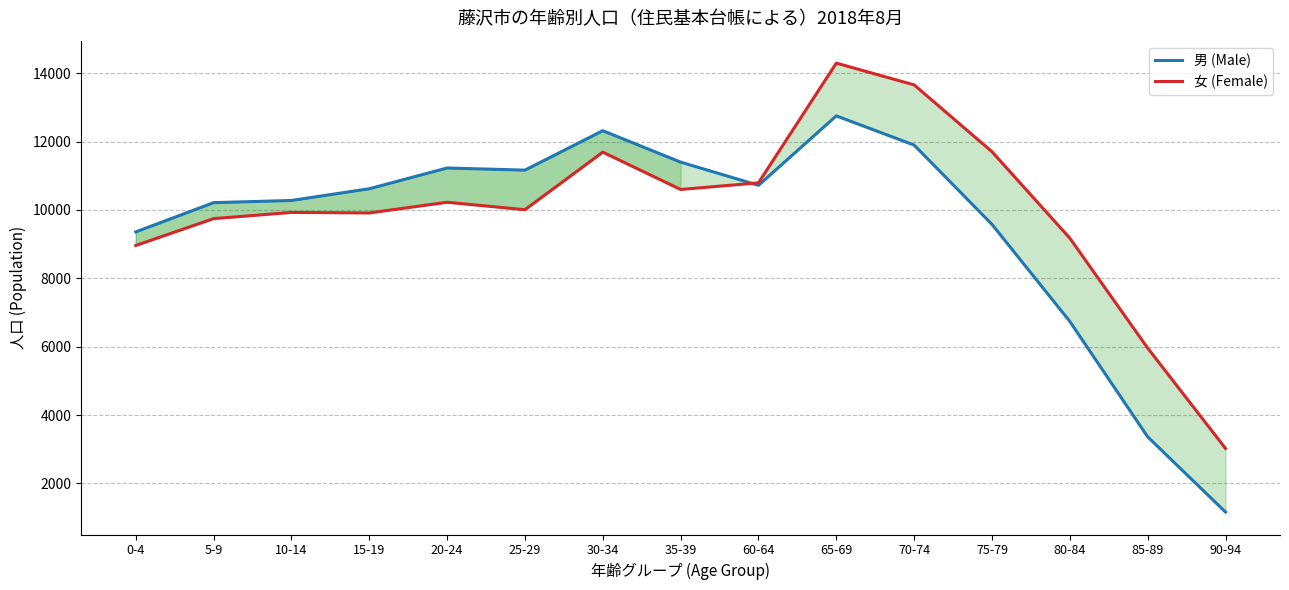

Which has a higher value, 30-34 or 20-24?

30-34